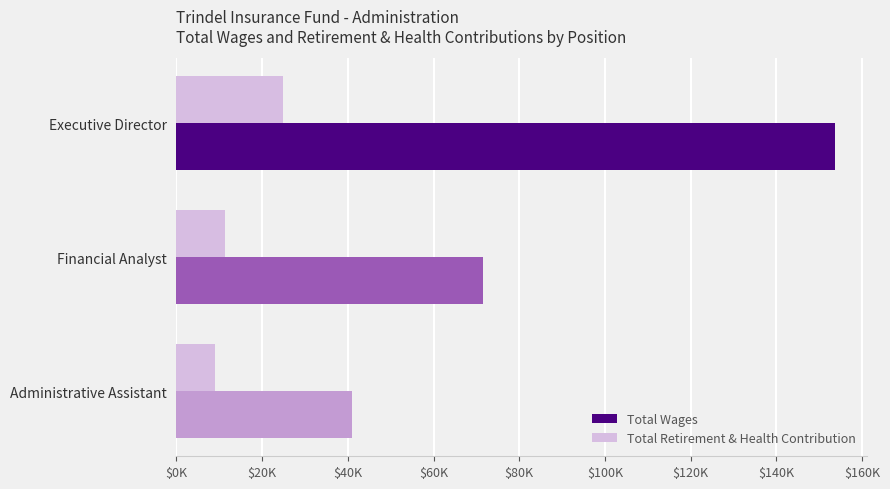

What is the minimum value shown in the chart?

9017